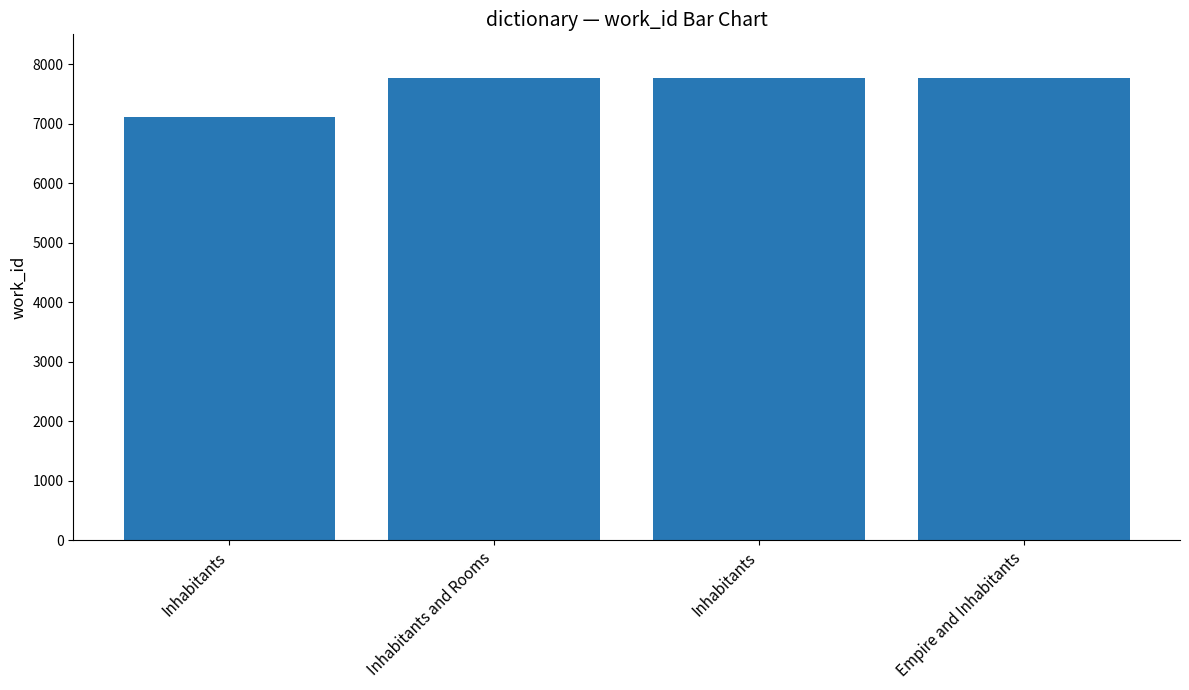

Reading left to right, list all the values displayed in this chart.

7118	7762	7762	7762